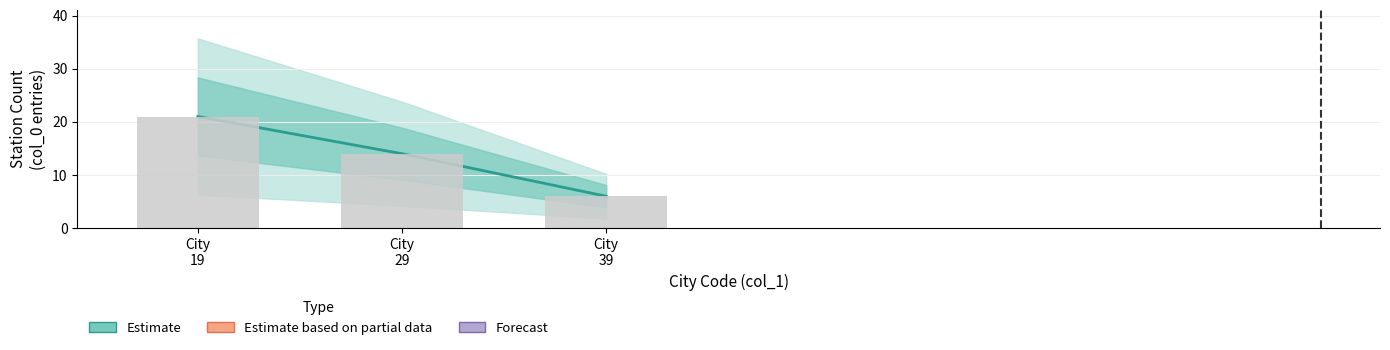

Count the number of data series in this chart.

1